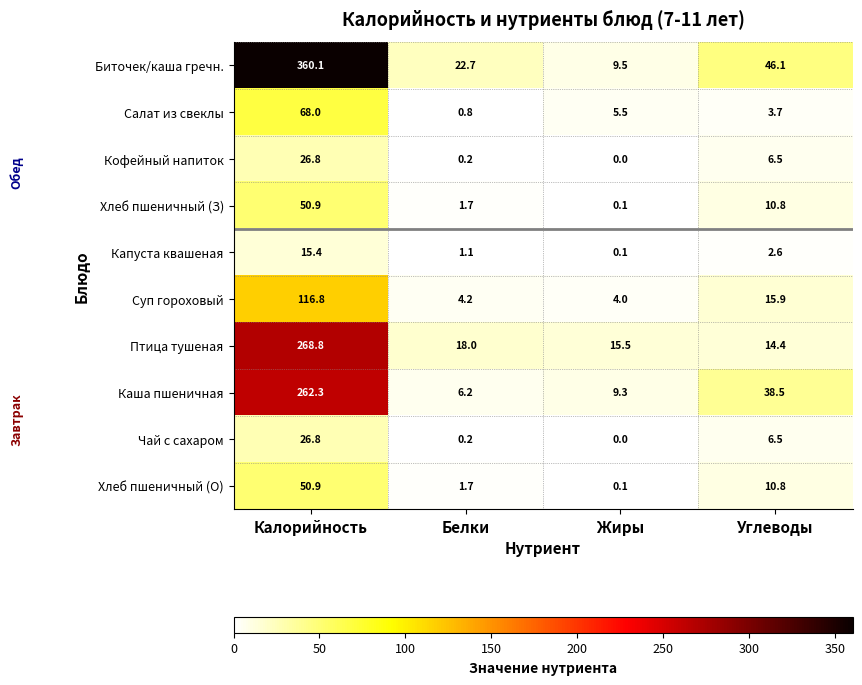

At which label does Биточек/каша гречн. reach its minimum?

Жиры